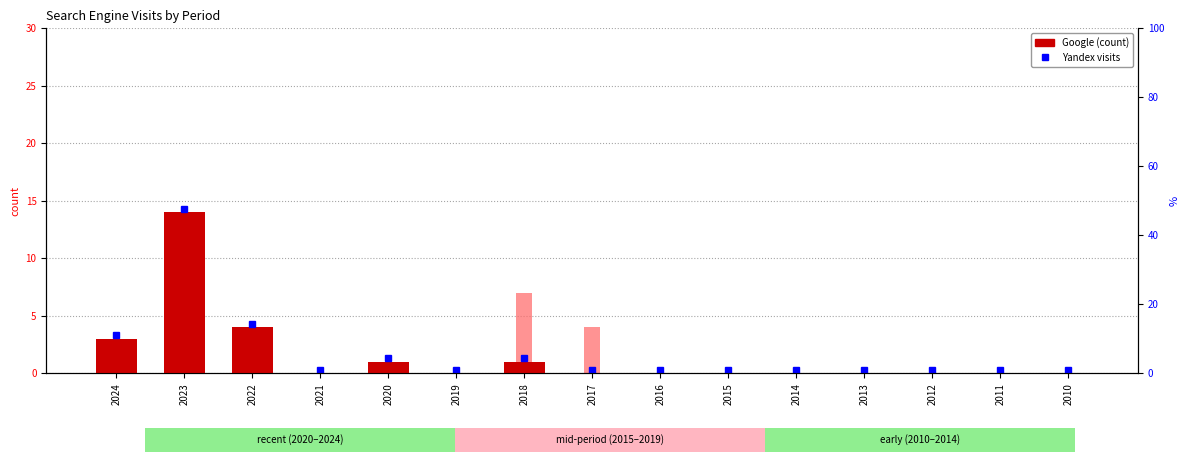

The value of Yandex at 2013 is -3. True or false?

False